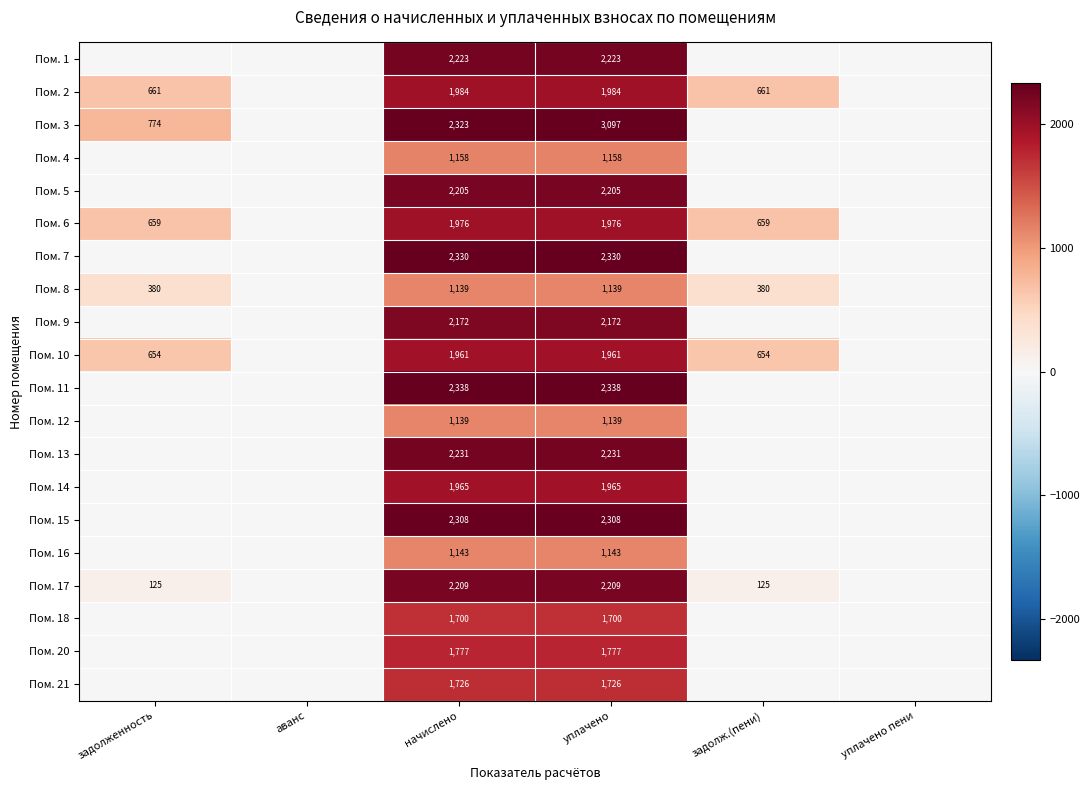

True or false: Пом. 17 has a value of 223 at задолженность.

False